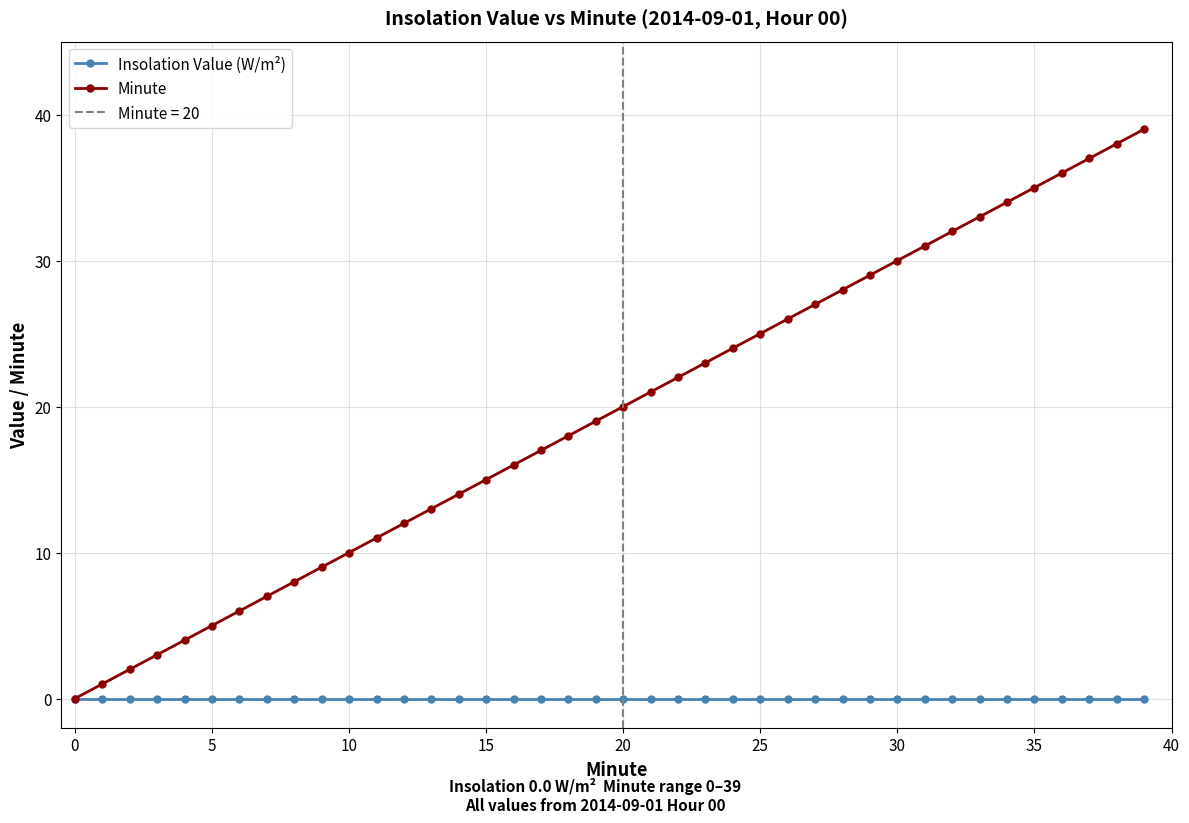

True or false: Minute has a value of 15 at 10.

False